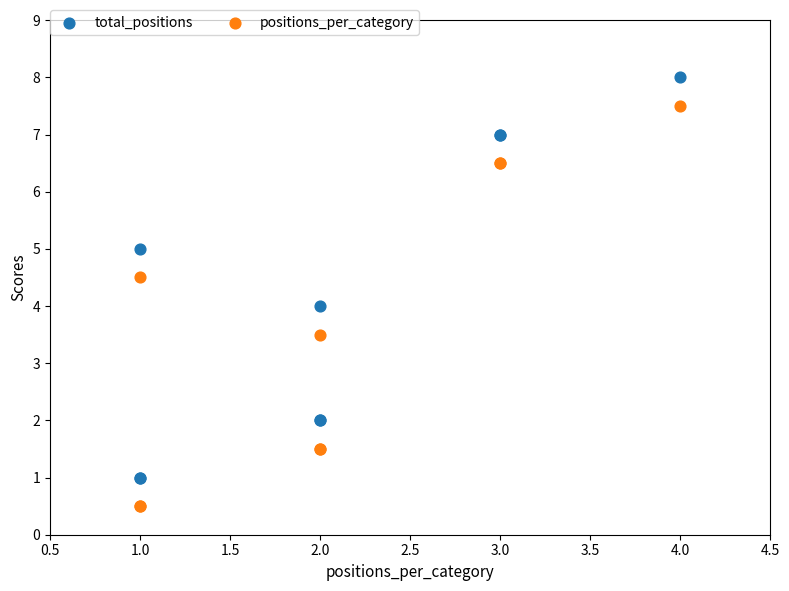

What is the X range (max minus min) for the scatter plot?

3.0